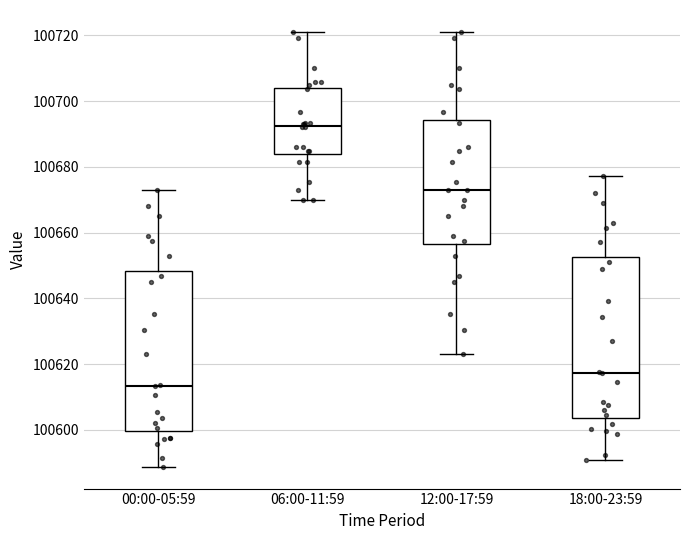

Where is the upper edge of the box for 00:00-05:59 on the y-axis? The values are not printed on the chart, so give them approximately, as read against the axis.

100648